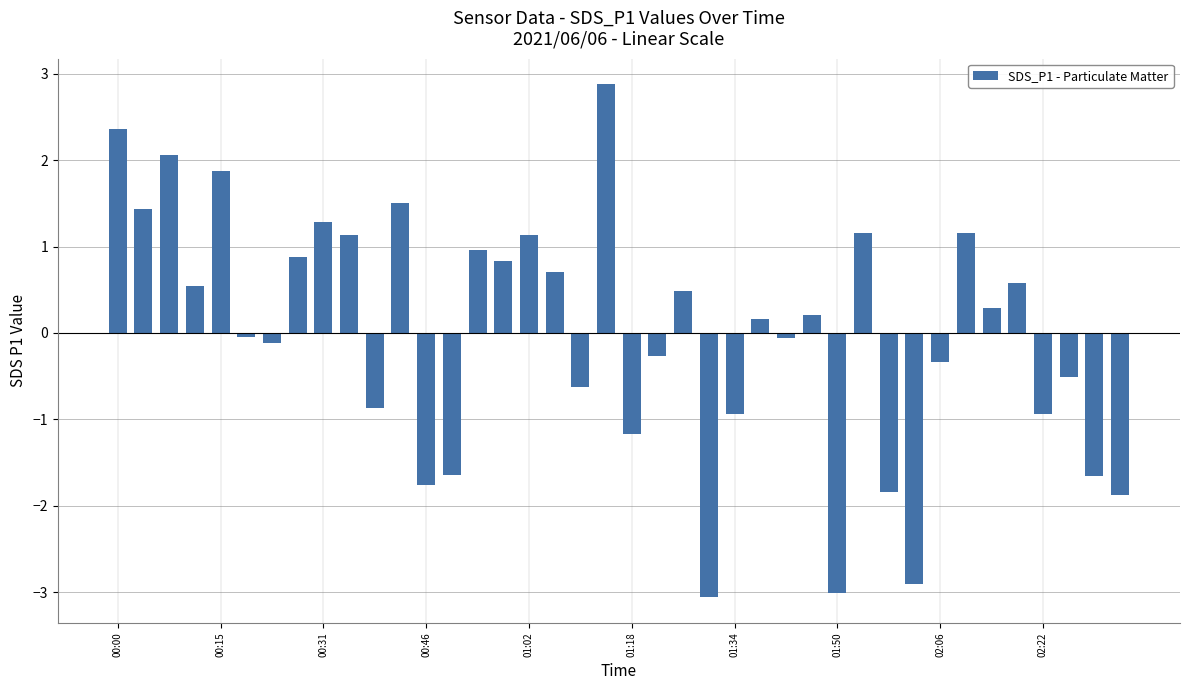

What is the value of the 8th bar from the left?

0.9